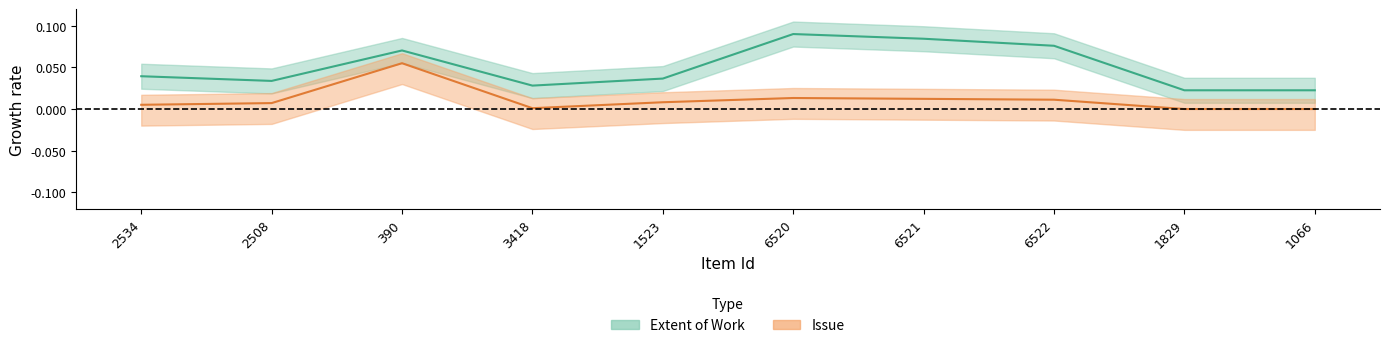

Is it true that Extent of Work equals 0.0 at 3418?

True